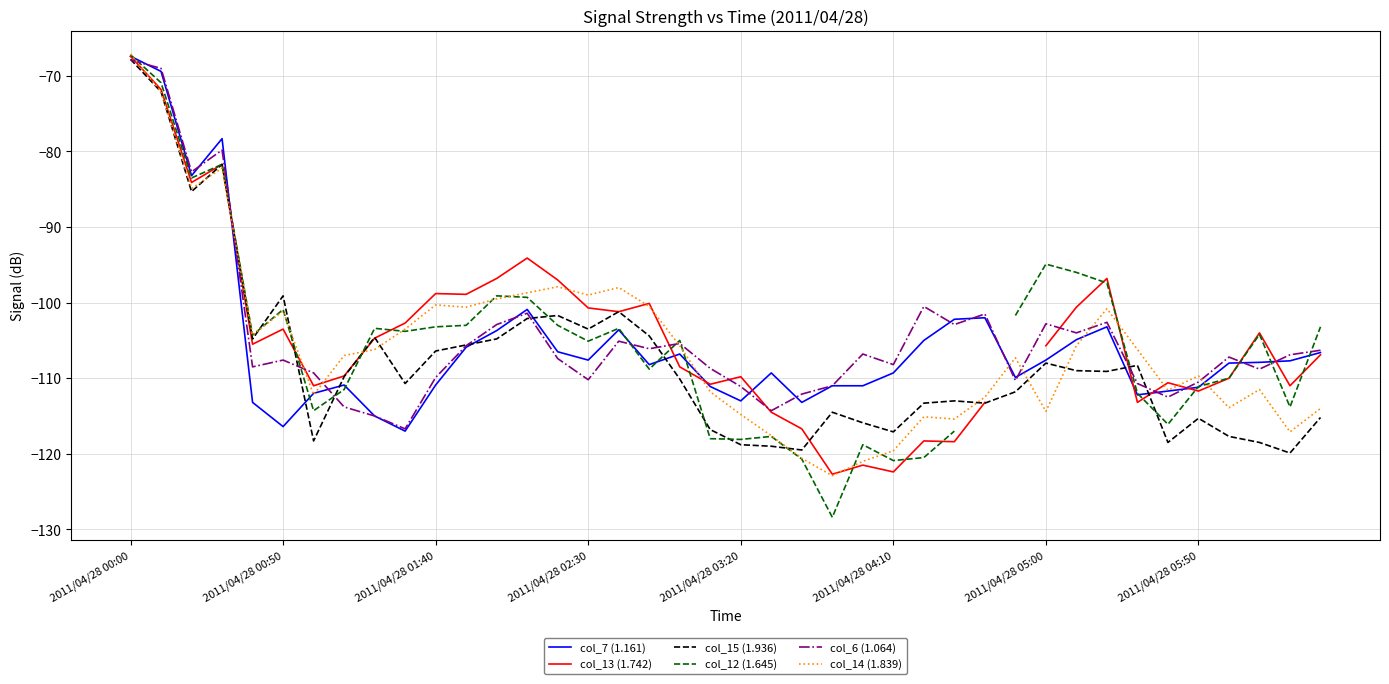

How many values in the col_14 (1.839) series exceed -106?

18